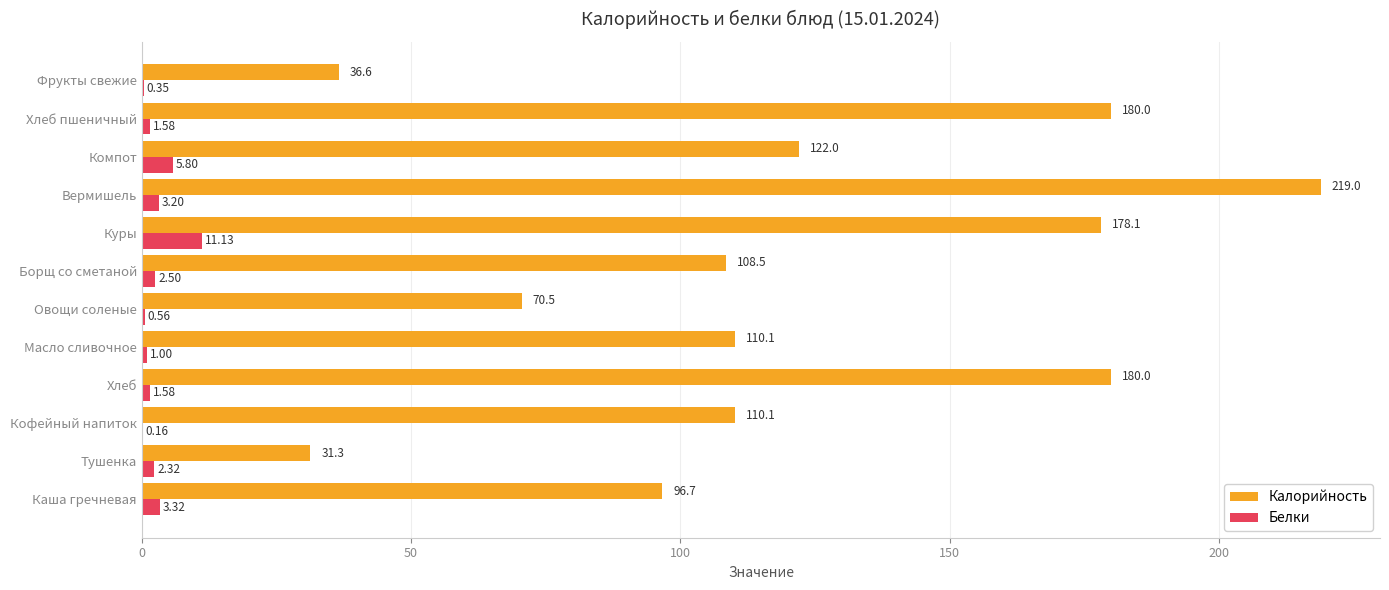

Which label corresponds to the largest value in the chart?

Вермишель